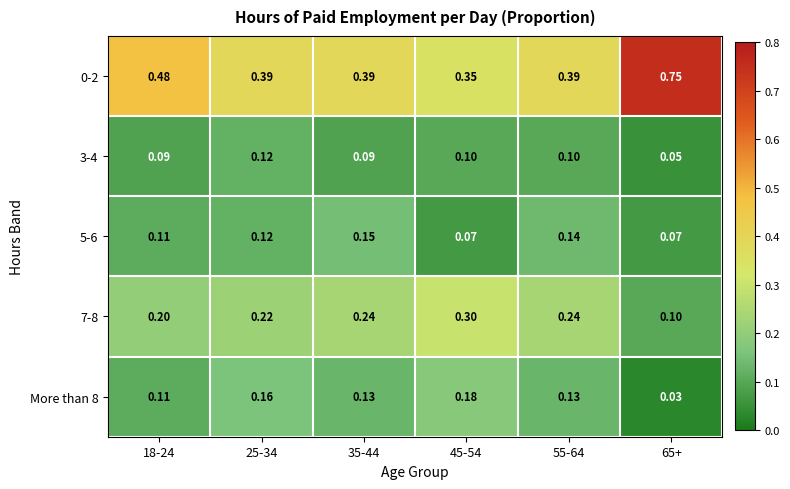

Is the value of 0-2 at 18-24 greater than the value of 5-6 at 18-24?

Yes